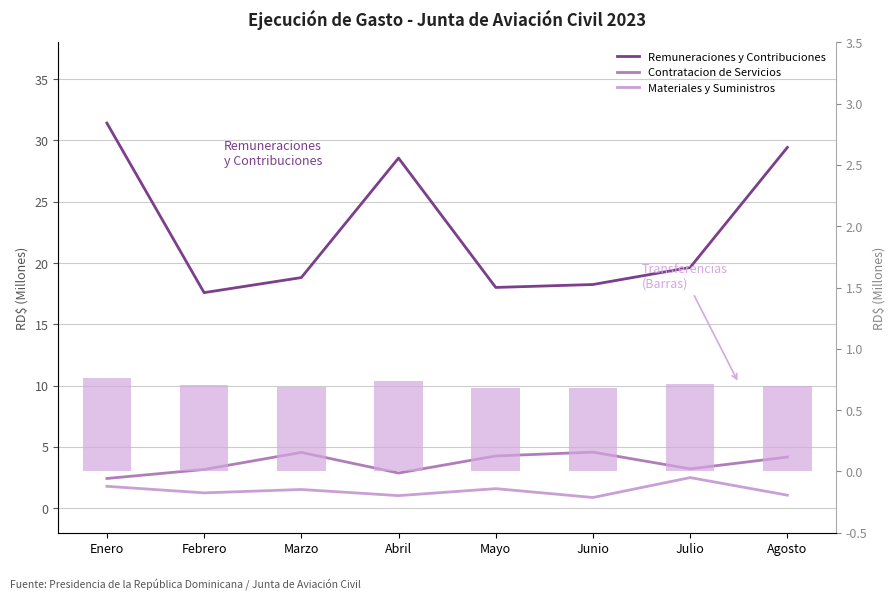

The Remuneraciones y Contribuciones series shows 27.5 at Junio. True or false?

False